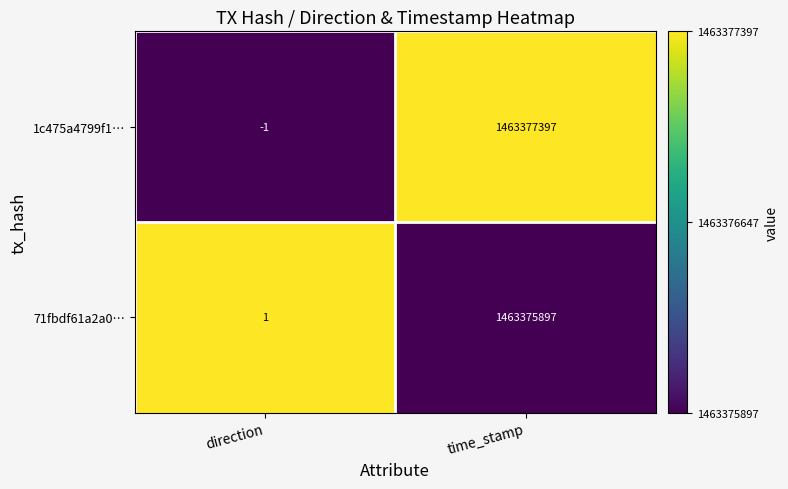

Count the number of categories in the chart.

2